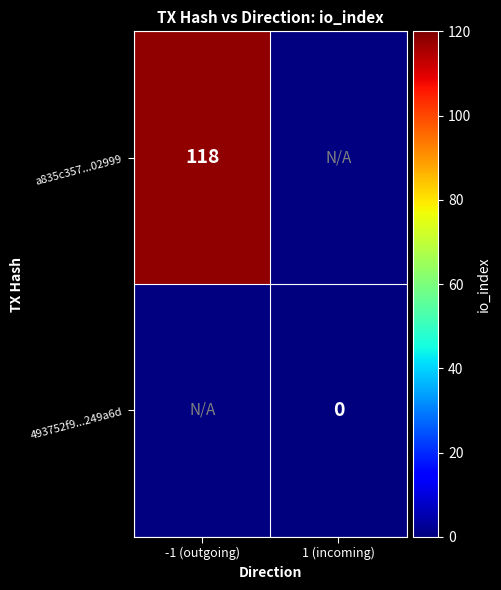

What is the greatest value displayed?

118.0